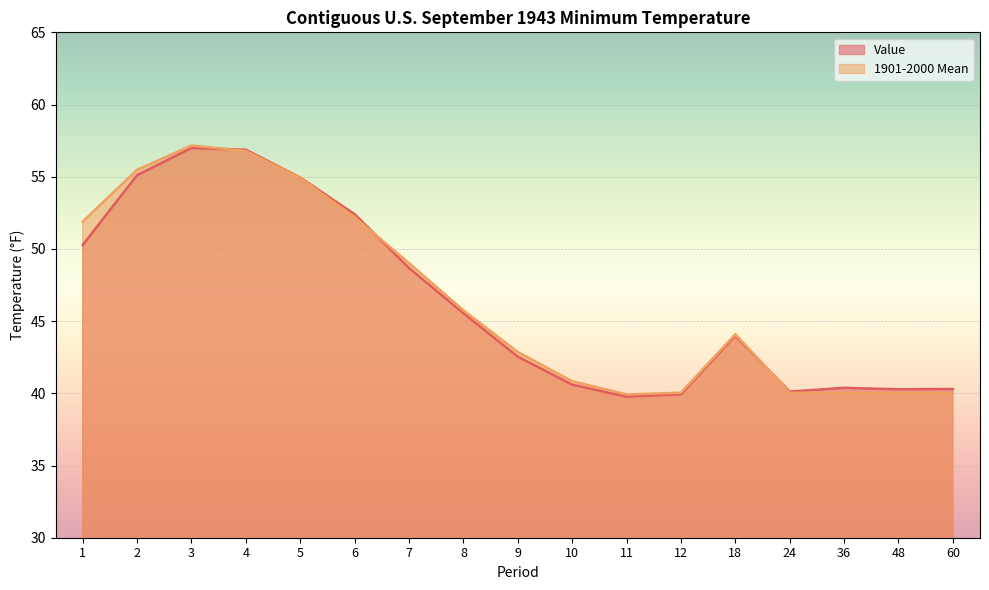

What is the average value of the Value series?

46.4